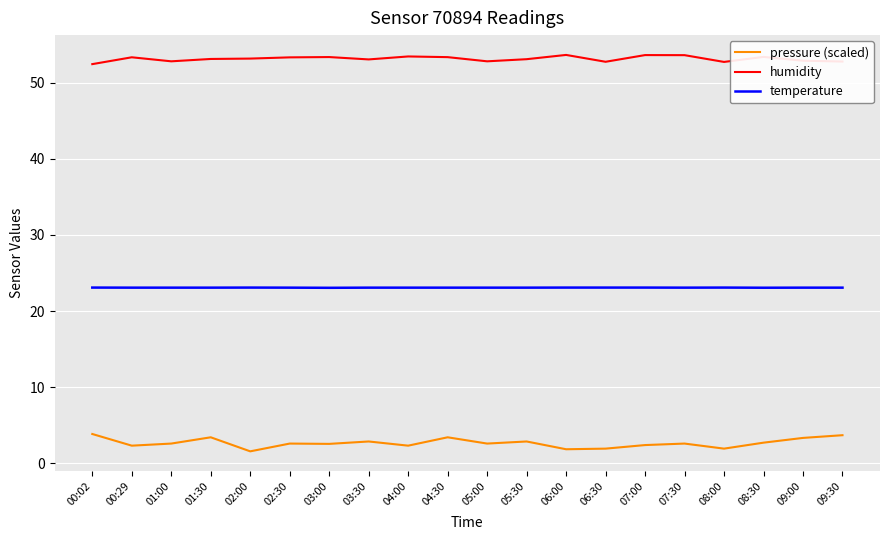

List the series in order of their overall mean, highest first.

humidity, temperature, pressure (scaled)